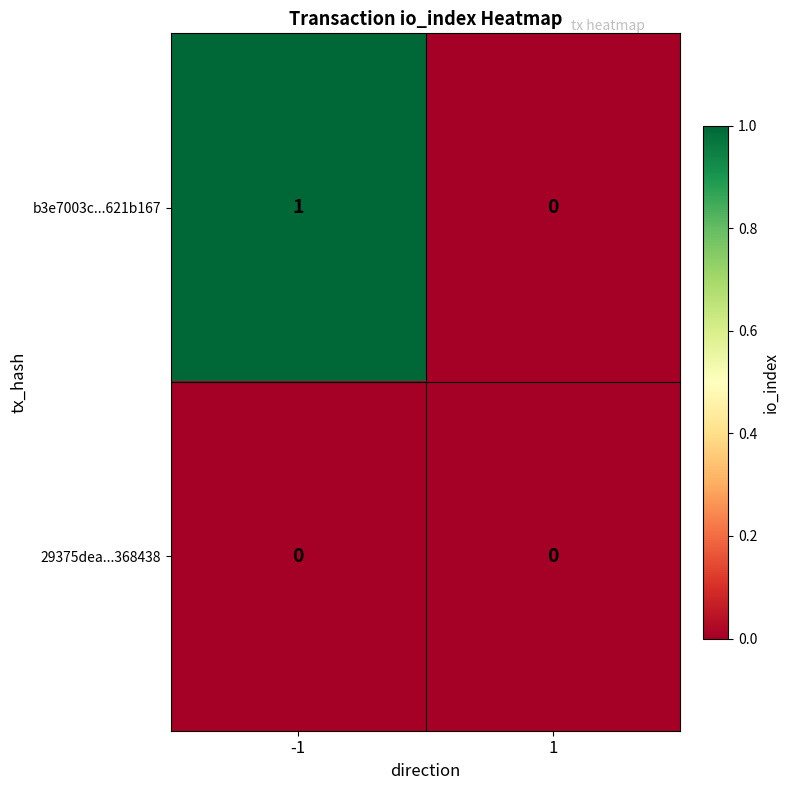

Reading left to right, transcribe all the data shown in this chart.

b3e7003c...621b167: -1=1	1=0
29375dea...368438: -1=0	1=0